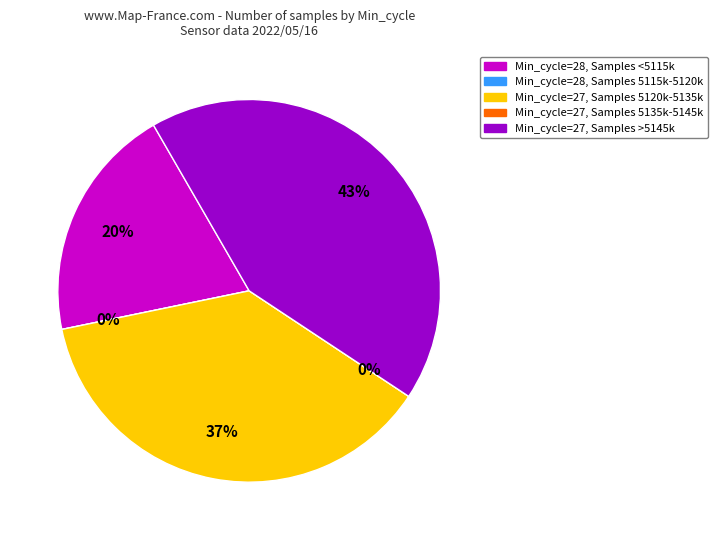

Is the sum of 27 and 28 greater than half?

No